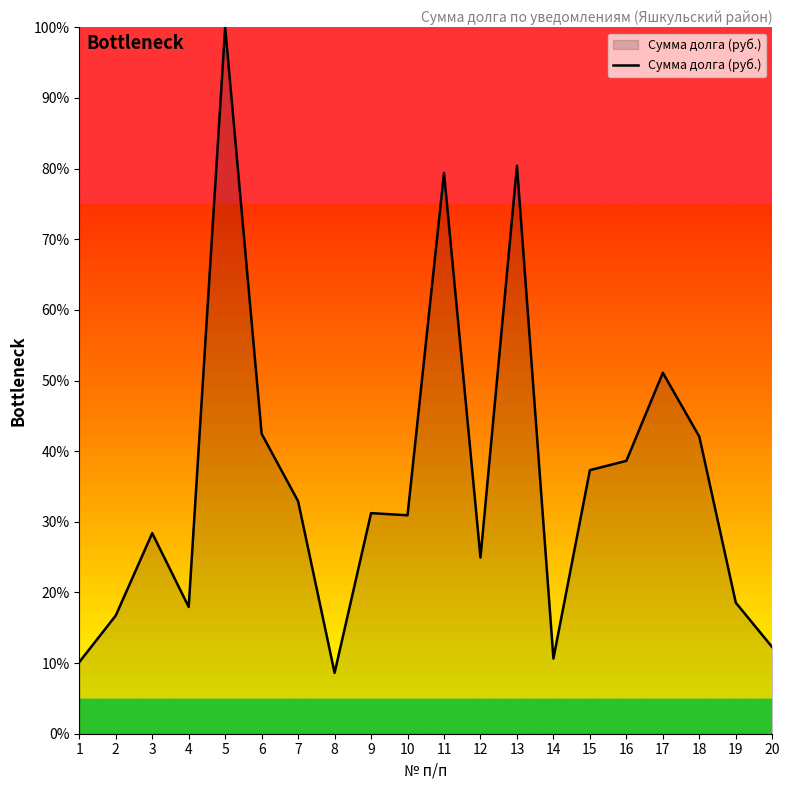

At which category does the data reach its first local valley?

4